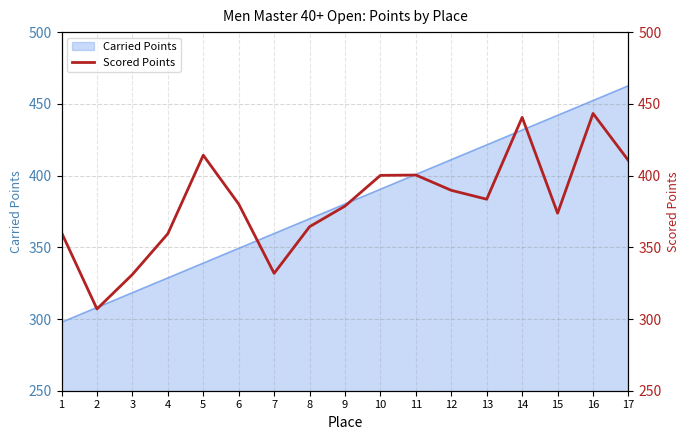

What is the change in value from 3 to 7?

+0.8